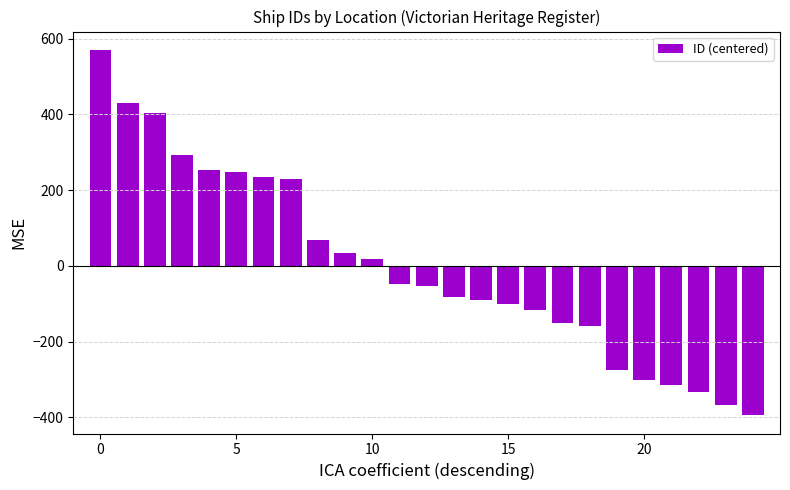

What is the difference between the maximum and second lowest values?

937.0